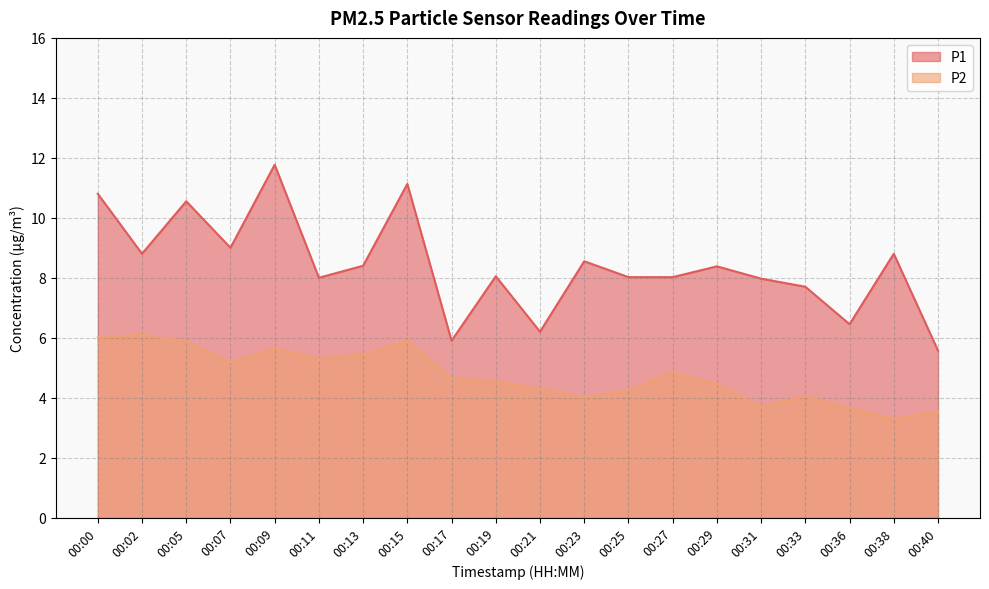

Is it true that P2 equals 4.7 at 00:17?

True